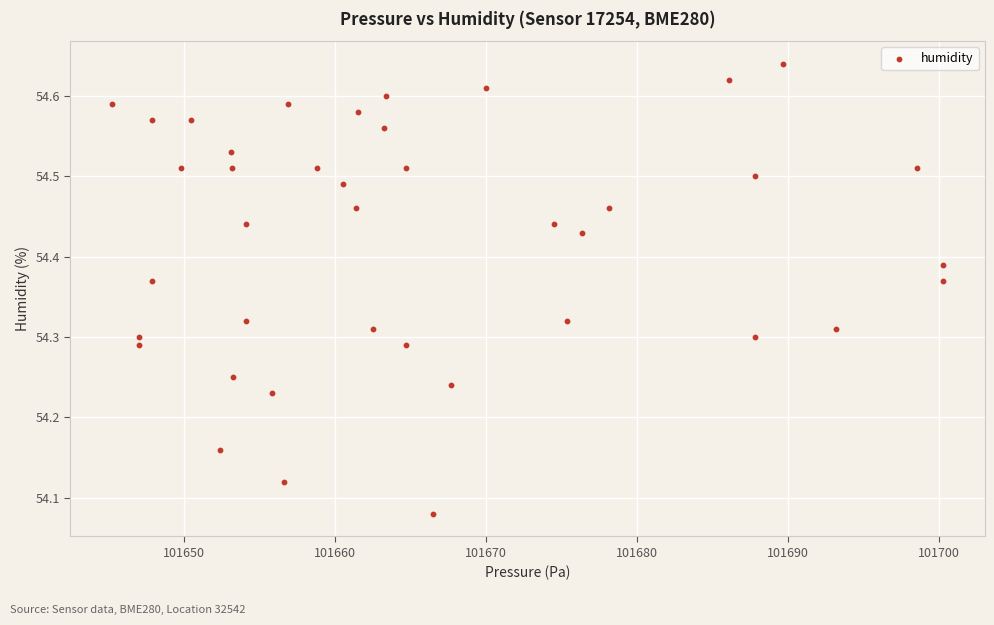

What is the range of Y values (max minus min)?

0.6